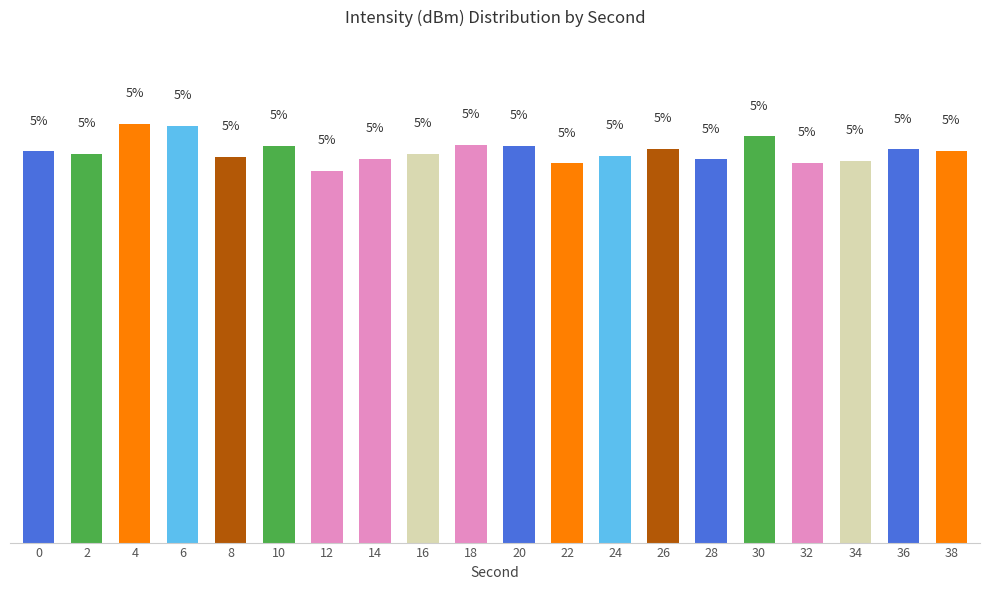

What is the maximum value shown in the chart?

5.3